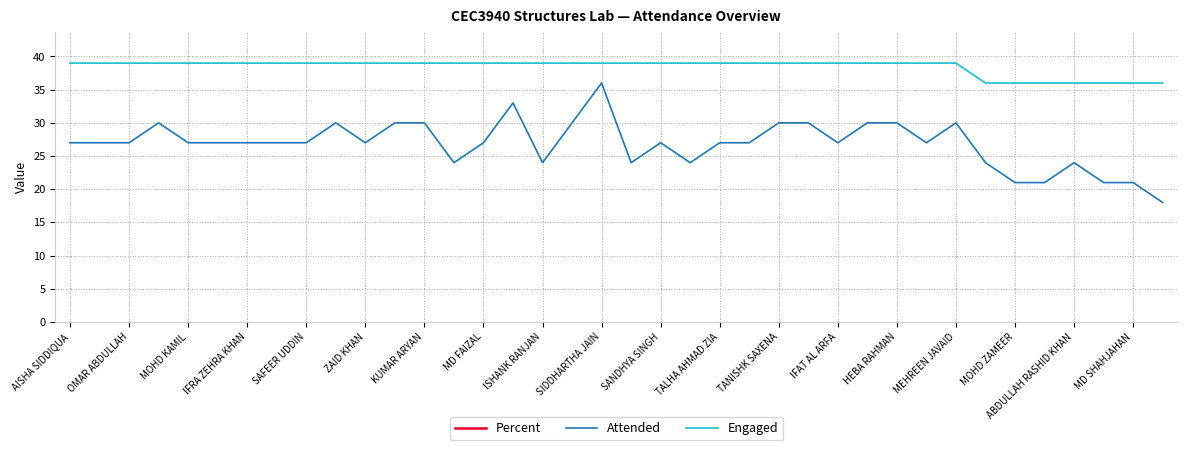

What are all the series names shown in the legend?

Percent, Attended, Engaged